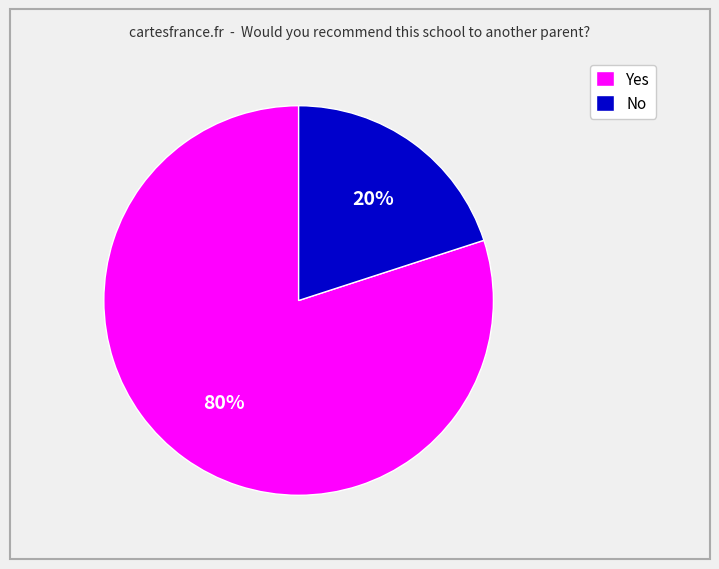

What is the largest slice in the pie chart?

Yes